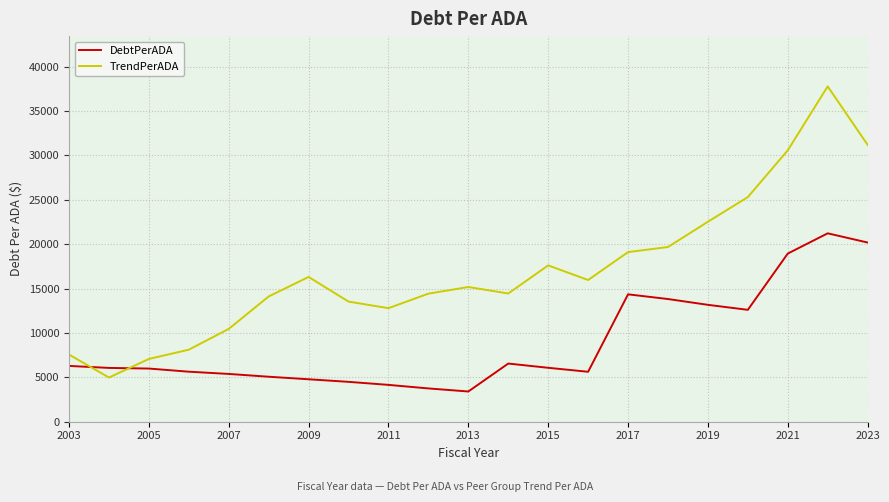

True or false: DebtPerADA and TrendPerADA intersect in this chart.

True